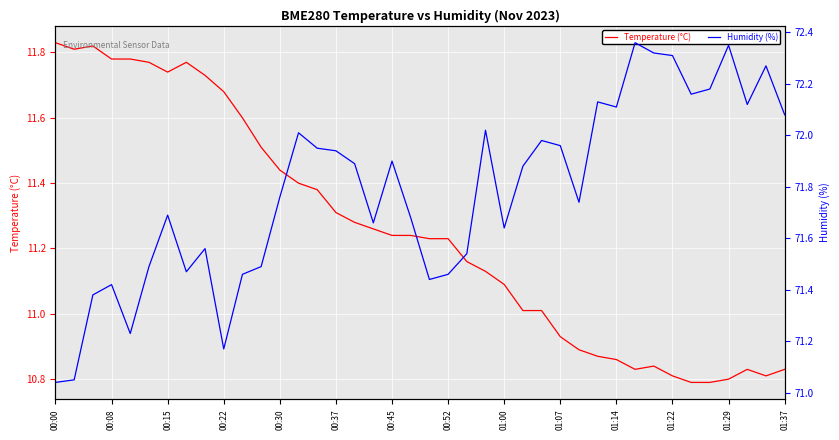

Is this an area chart (filled region under the line)?

No